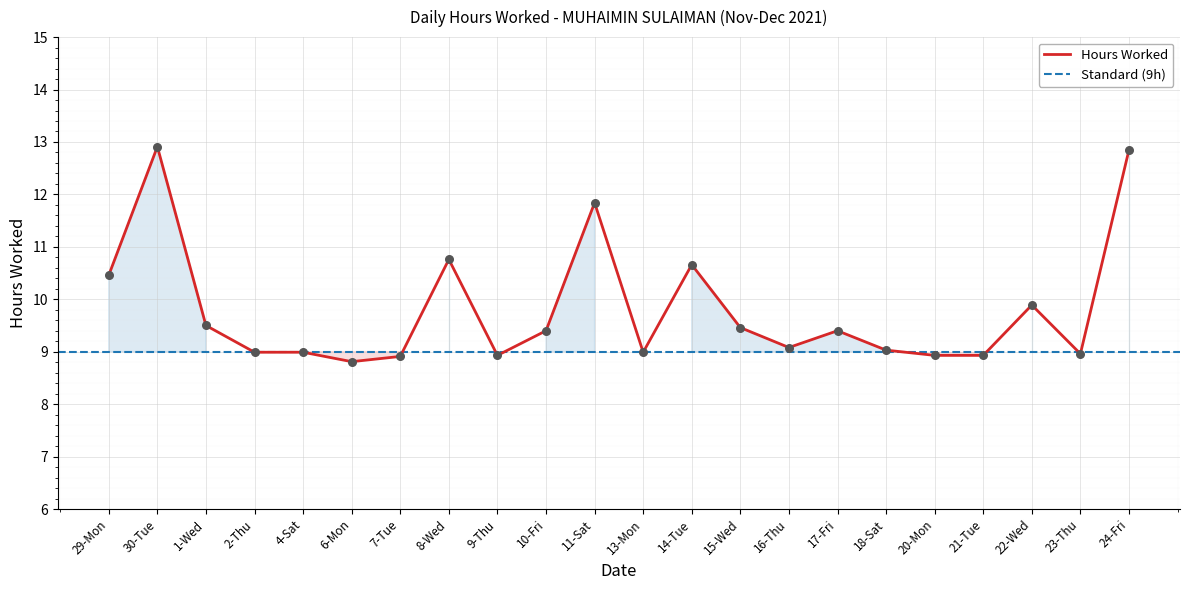

Between 29-Mon and 8-Wed, which is larger?

8-Wed